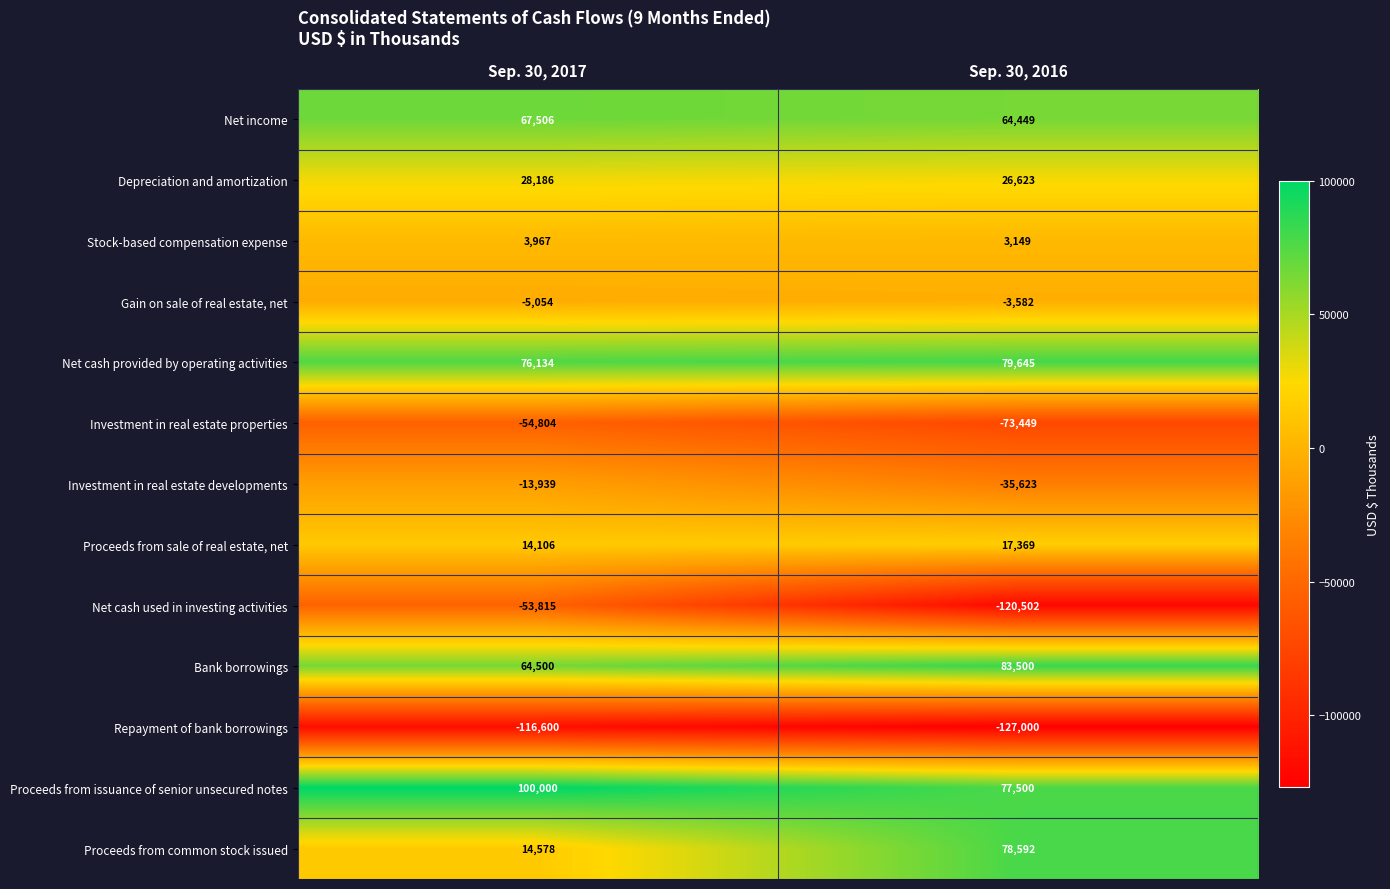

What is the total value across all series at Sep. 30, 2016?

70671